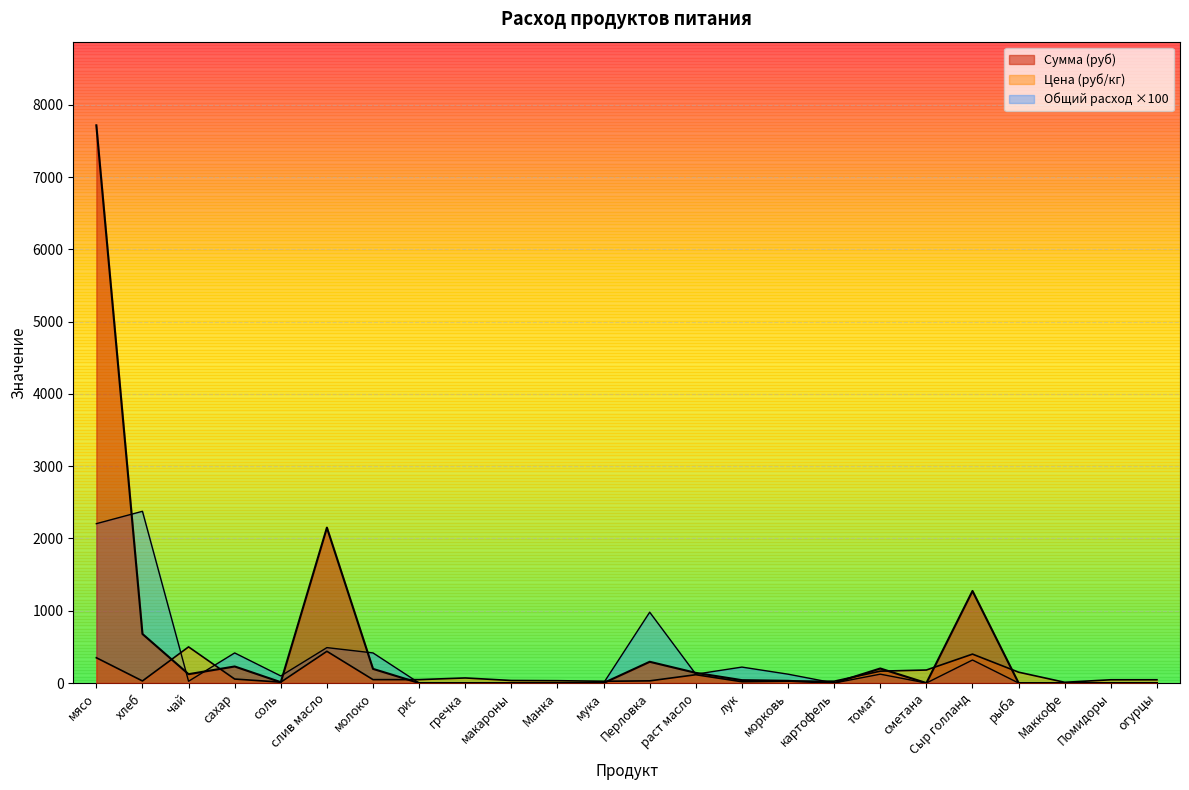

Between Сыр голланд and раст масло, which is larger?

Сыр голланд